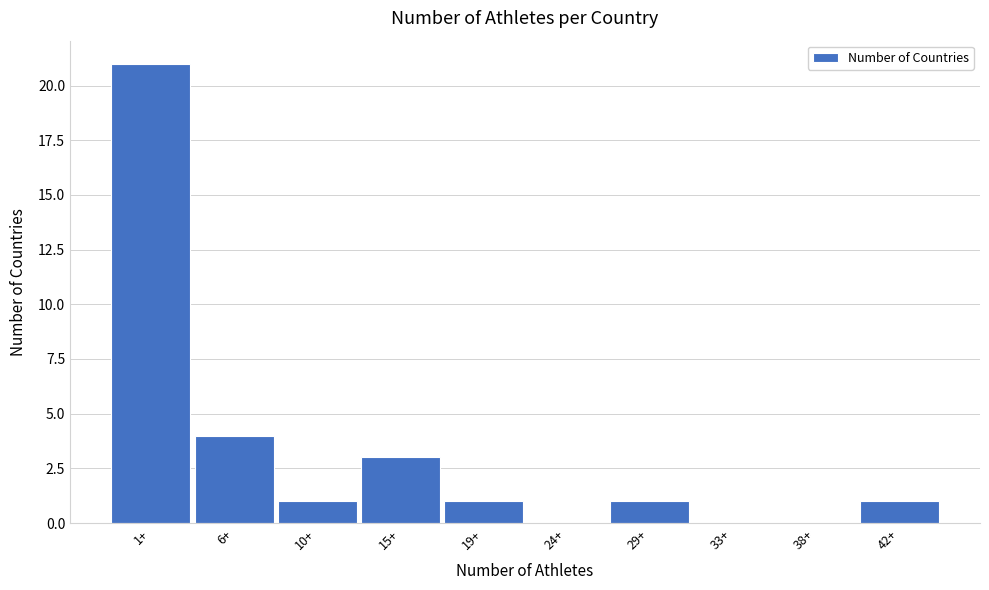

Reading left to right, list all the values displayed in this chart.

1+=21	6+=4	10+=1	15+=3	19+=1	24+=0	29+=1	33+=0	38+=0	42+=1